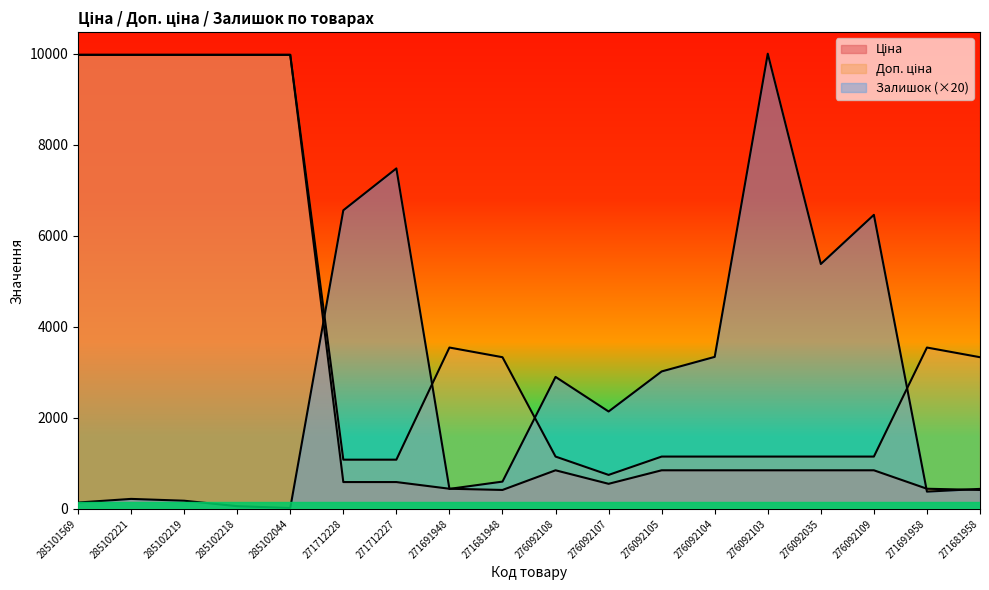

What is the label of the 12th point from the right?

271712227